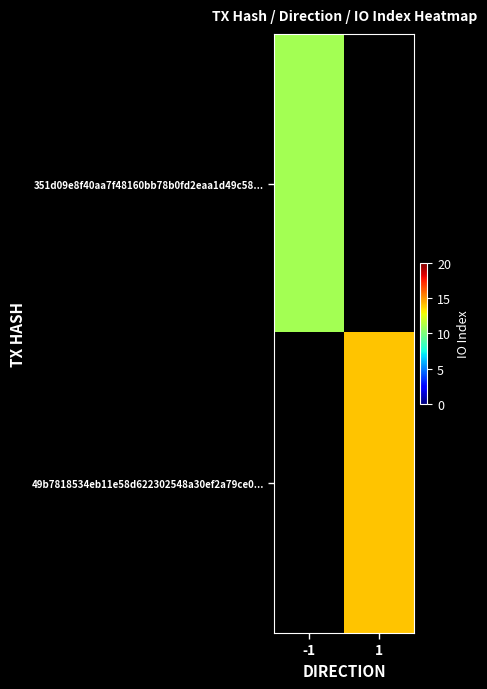

Is the value of 49b7818534eb11e58d622302548a30ef2a79ce0... at -1 greater than the value of 351d09e8f40aa7f48160bb78b0fd2eaa1d49c58... at 1?

No